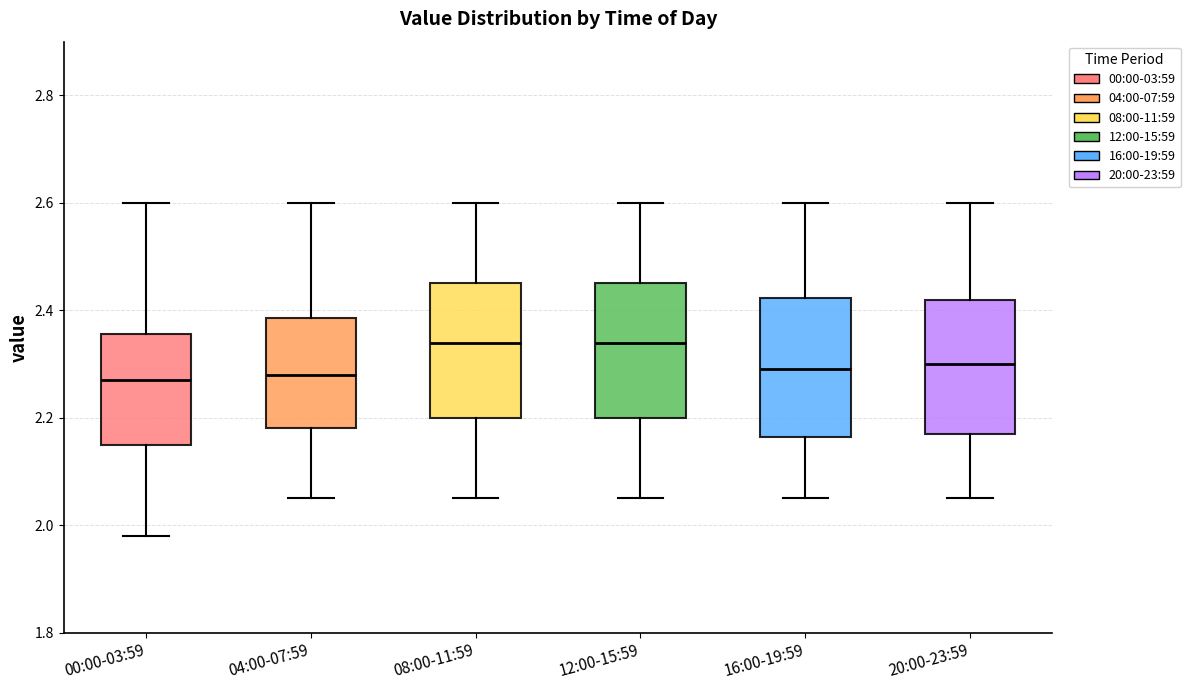

Reading left to right, transcribe this box plot: for each box, give where its median line is, the range the box spans, and where its two whiskers end, as read against the y-axis. The values are not printed on the chart, so give them approximately, as read against the axis.

00:00-03:59: median 2.28, box 2.16 to 2.36, whiskers 1.98 to 2.60
04:00-07:59: median 2.28, box 2.18 to 2.38, whiskers 2.06 to 2.60
08:00-11:59: median 2.34, box 2.20 to 2.46, whiskers 2.06 to 2.60
12:00-15:59: median 2.34, box 2.20 to 2.46, whiskers 2.06 to 2.60
16:00-19:59: median 2.30, box 2.16 to 2.42, whiskers 2.06 to 2.60
20:00-23:59: median 2.30, box 2.18 to 2.42, whiskers 2.06 to 2.60